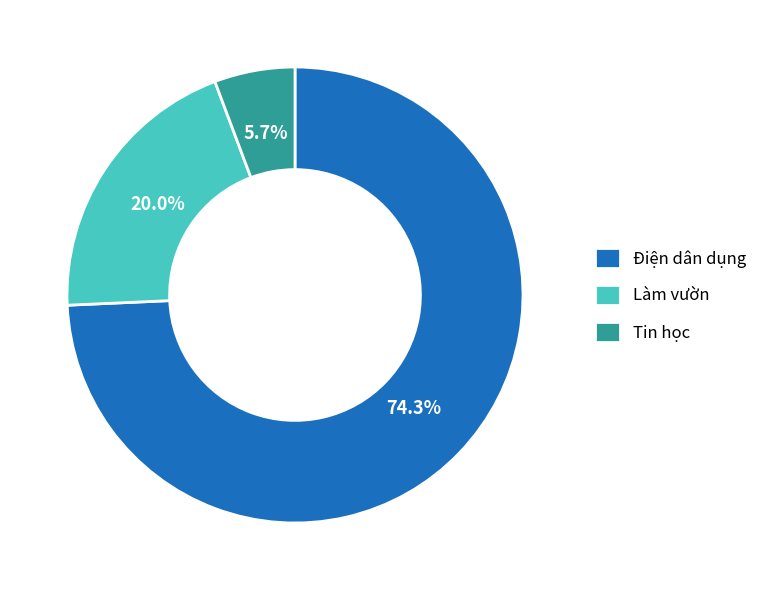

Which has a higher value, Tin học or Làm vườn?

Làm vườn